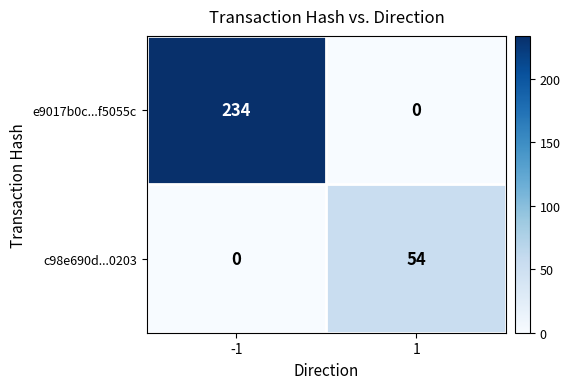

What is the difference between the maximum and minimum values in the c98e690d...0203 series?

54